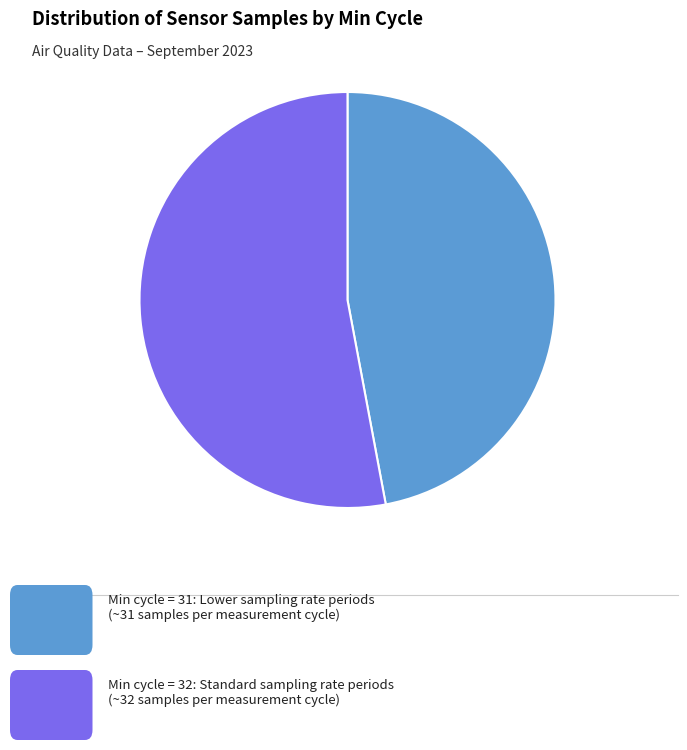

Is there a majority slice in this chart?

Yes